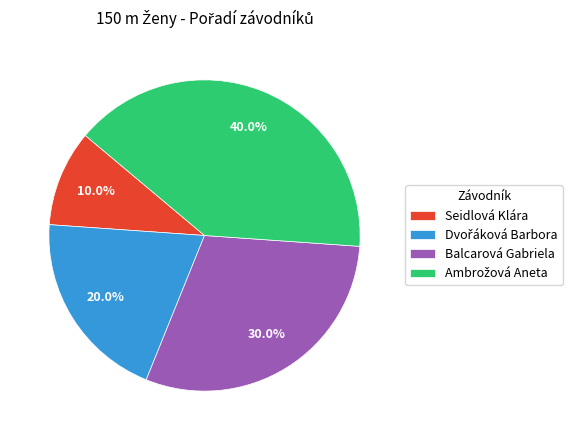

How much of the chart is everything except Balcarová Gabriela?

70.0%